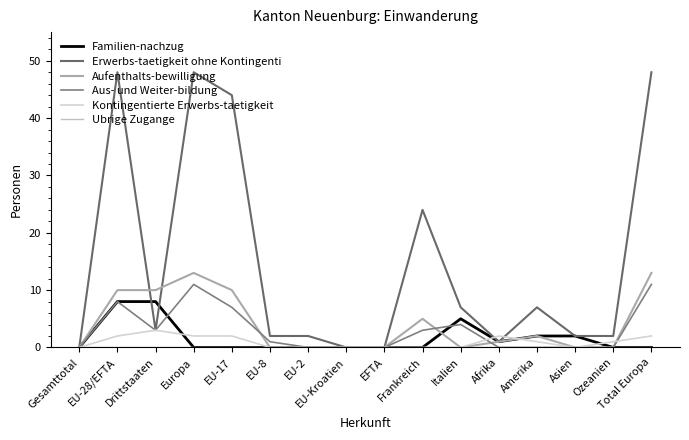

Reading left to right, transcribe all the data shown in this chart.

Familien-nachzug: Gesamttotal=0	EU-28/EFTA=8	Drittstaaten=8	Europa=0	EU-17=0	EU-8=0	EU-2=0	EU-Kroatien=0	EFTA=0	Frankreich=0	Italien=5	Afrika=1	Amerika=2	Asien=2	Ozeanien=0	Total Europa=0
Erwerbs-taetigkeit ohne Kontingenti: Gesamttotal=0	EU-28/EFTA=48	Drittstaaten=3	Europa=48	EU-17=44	EU-8=2	EU-2=2	EU-Kroatien=0	EFTA=0	Frankreich=24	Italien=7	Afrika=1	Amerika=7	Asien=2	Ozeanien=2	Total Europa=48
Aufenthalts-bewilligung: Gesamttotal=0	EU-28/EFTA=10	Drittstaaten=10	Europa=13	EU-17=10	EU-8=0	EU-2=0	EU-Kroatien=0	EFTA=0	Frankreich=5	Italien=0	Afrika=1	Amerika=2	Asien=0	Ozeanien=0	Total Europa=13
Aus- und Weiter-bildung: Gesamttotal=0	EU-28/EFTA=8	Drittstaaten=3	Europa=11	EU-17=7	EU-8=1	EU-2=0	EU-Kroatien=0	EFTA=0	Frankreich=3	Italien=4	Afrika=0	Amerika=0	Asien=0	Ozeanien=0	Total Europa=11
Kontingentierte Erwerbs-taetigkeit: Gesamttotal=0	EU-28/EFTA=2	Drittstaaten=3	Europa=2	EU-17=2	EU-8=0	EU-2=0	EU-Kroatien=0	EFTA=0	Frankreich=0	Italien=0	Afrika=2	Amerika=1	Asien=0	Ozeanien=1	Total Europa=2
Ubrige Zugange: Gesamttotal=0	EU-28/EFTA=0	Drittstaaten=0	Europa=0	EU-17=0	EU-8=0	EU-2=0	EU-Kroatien=0	EFTA=0	Frankreich=0	Italien=0	Afrika=0	Amerika=0	Asien=0	Ozeanien=0	Total Europa=0